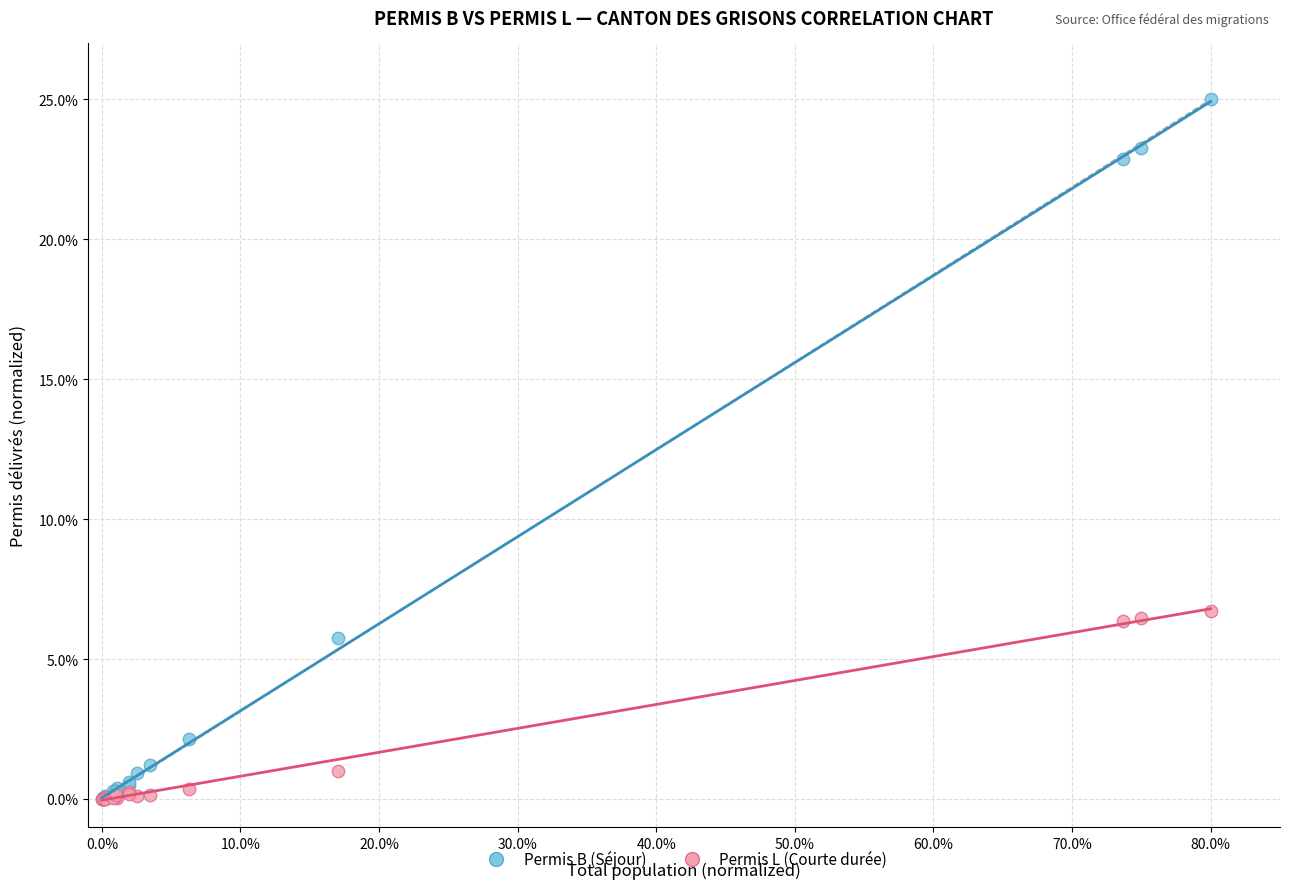

In the Permis L (Courte durée) series, what Y value is closest to 3?

1.0